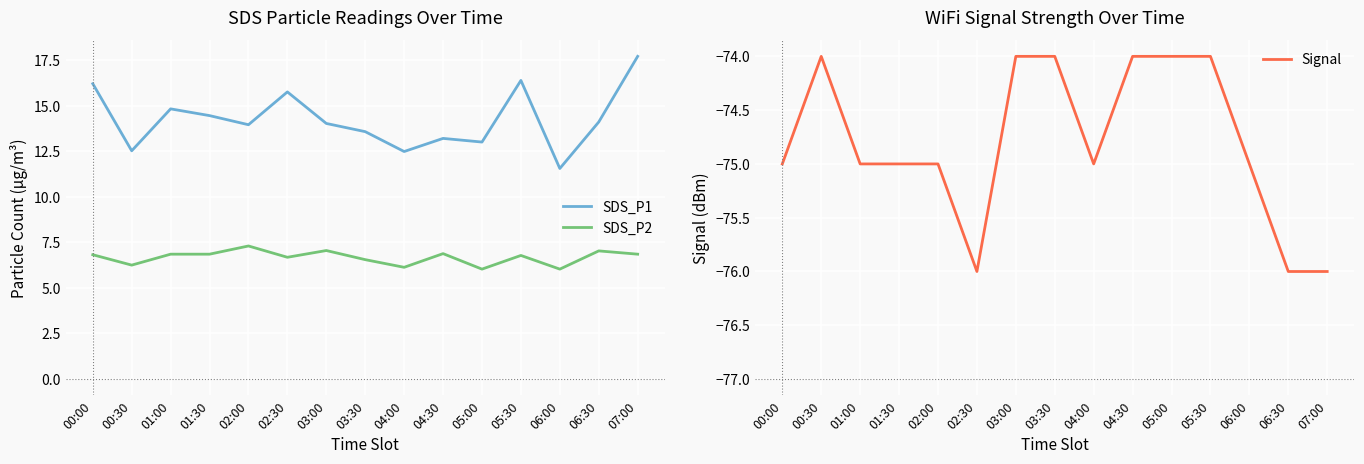

Is the value of Signal at 00:00 greater than the value of SDS_P2 at 00:30?

No